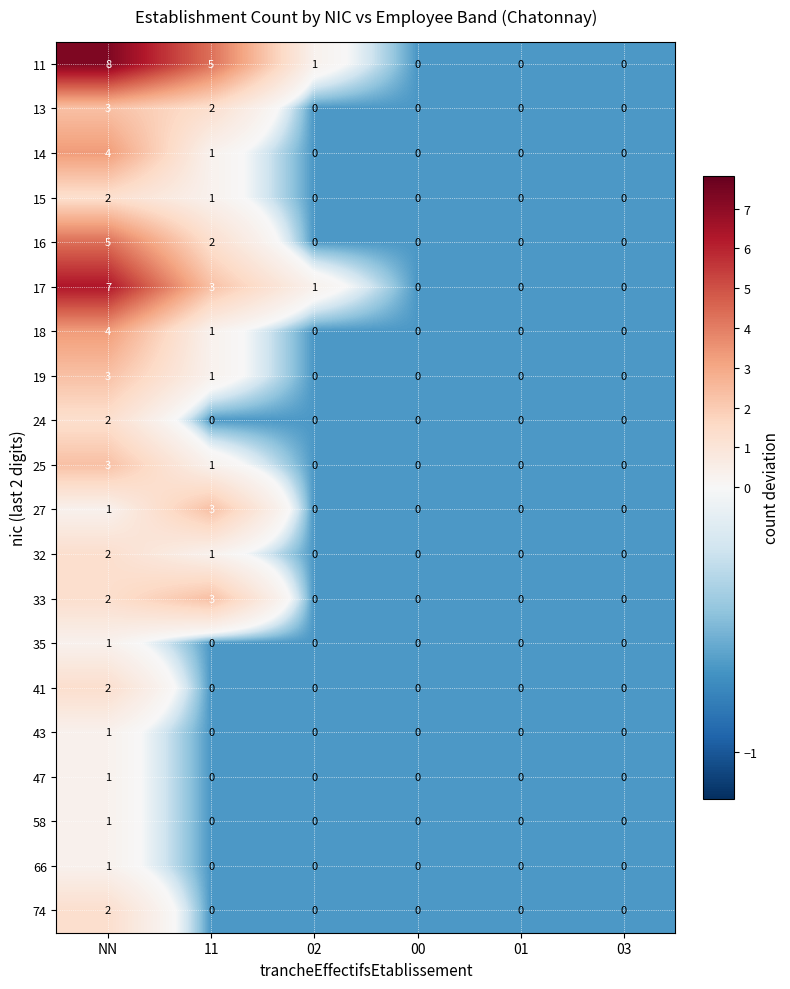

What is the highest value of the 13 series?

3